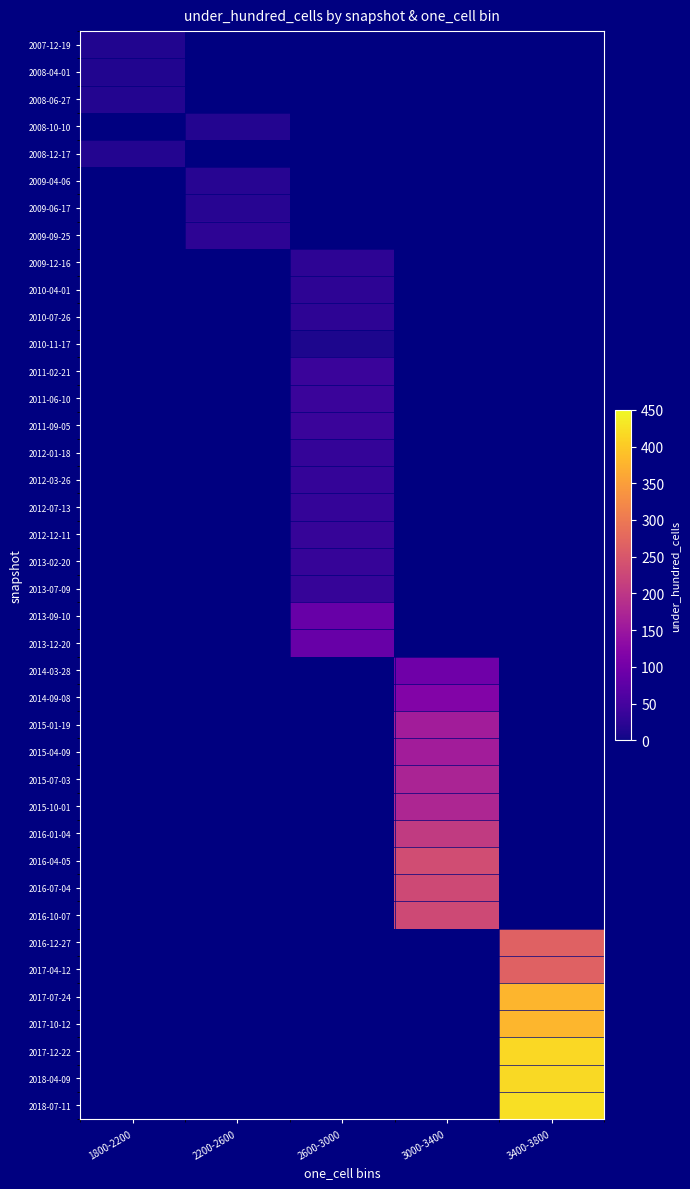

Which category has the highest value across all series?

3400-3800